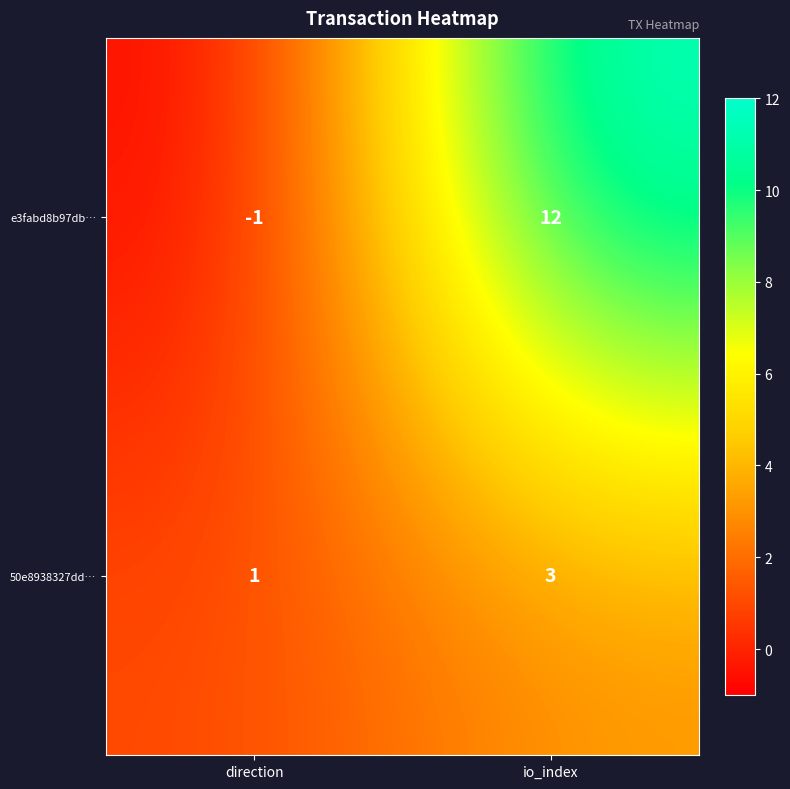

Rank the series at direction from lowest to highest value.

e3fabd8b97db…, 50e8938327dd…